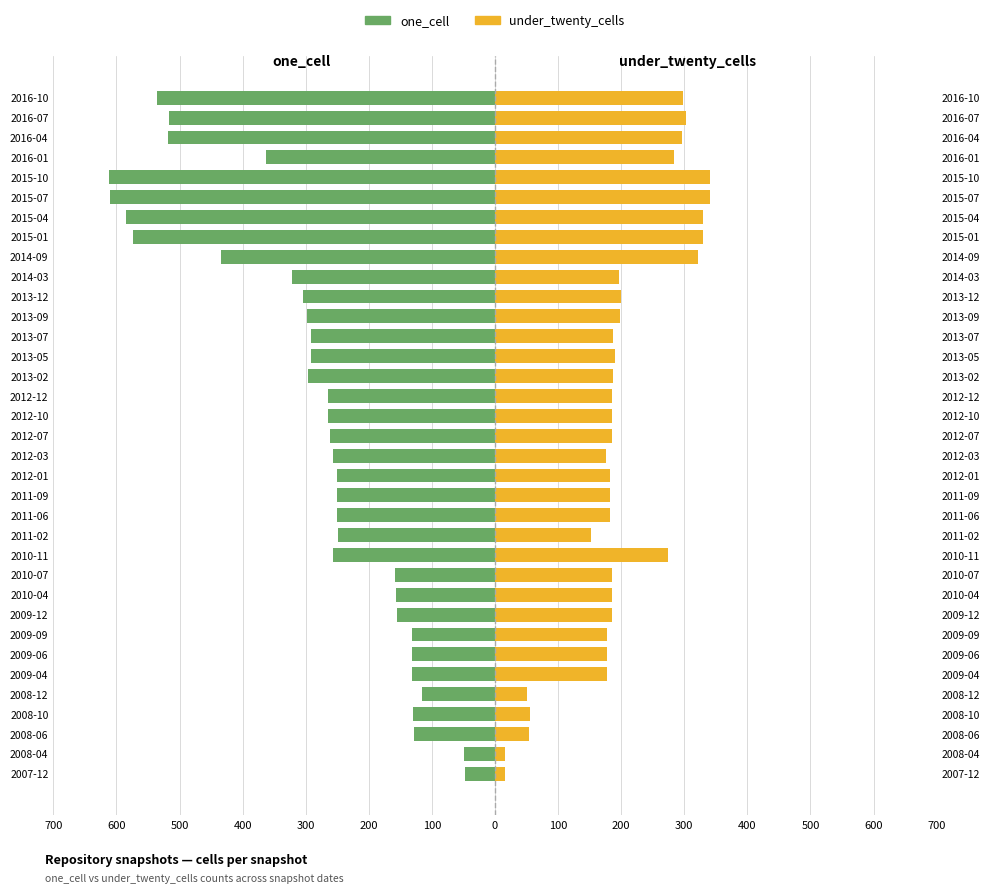

The one_cell series shows -167 at 2008-12. True or false?

False